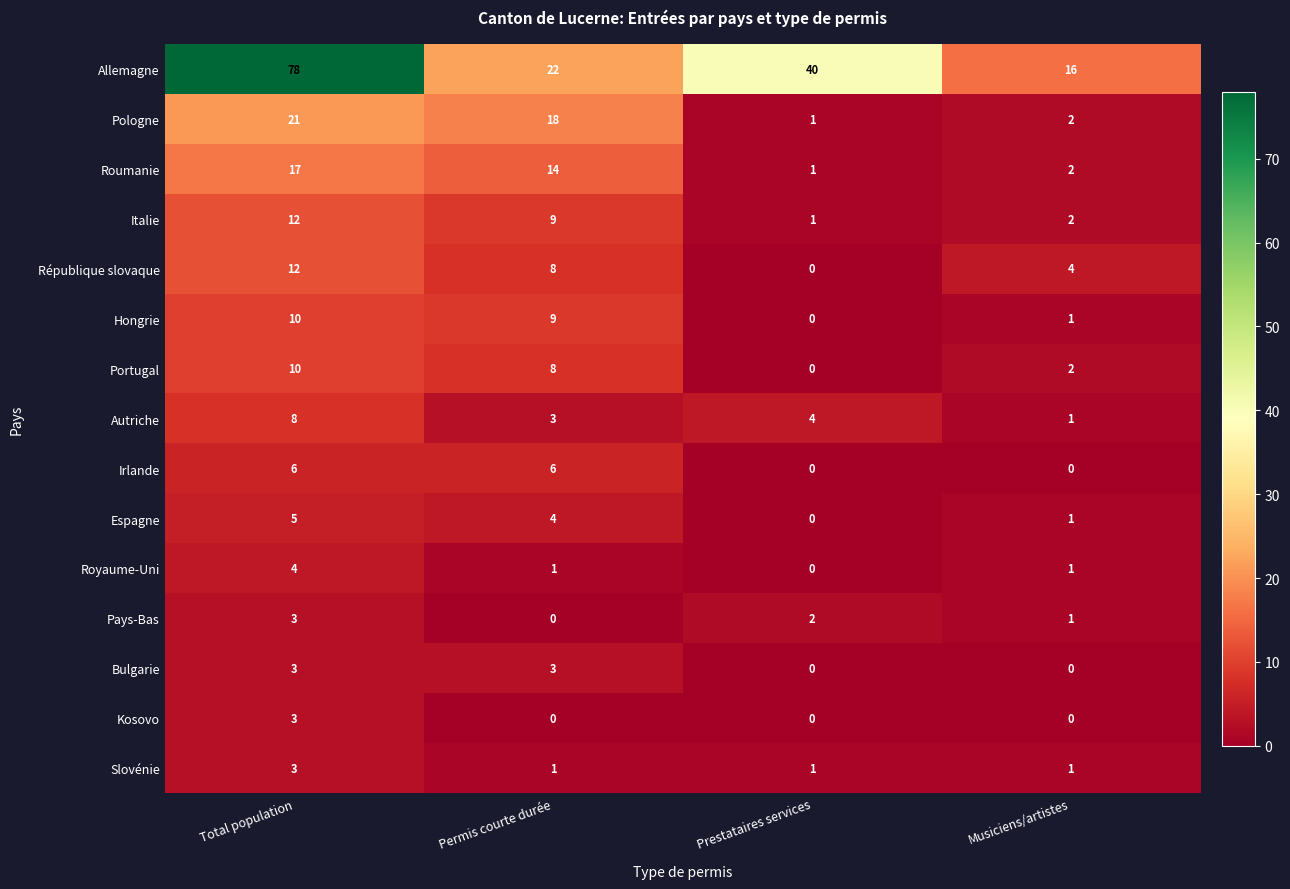

Between Prestataires services and Musiciens/artistes, which series saw the biggest shift?

Allemagne